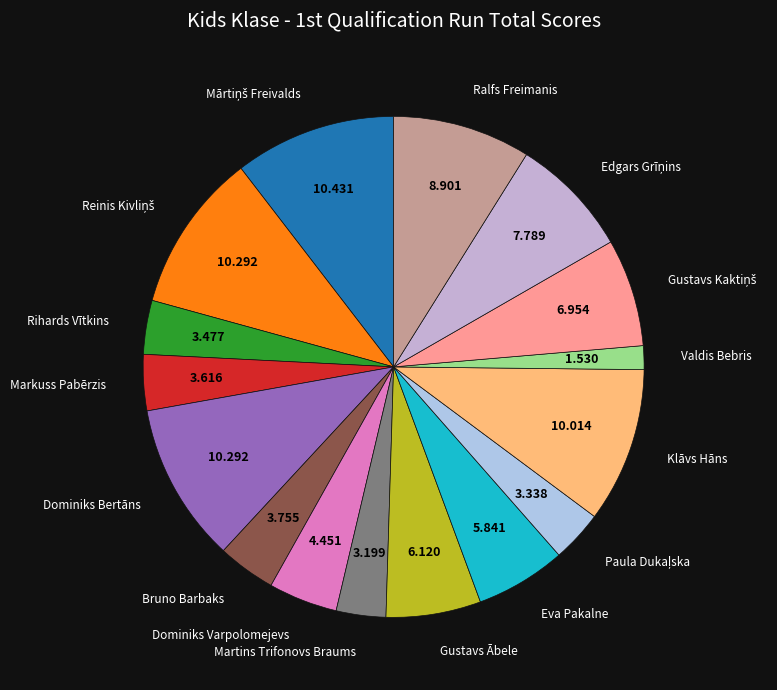

To the nearest percent, what is the average slice percentage?

6%